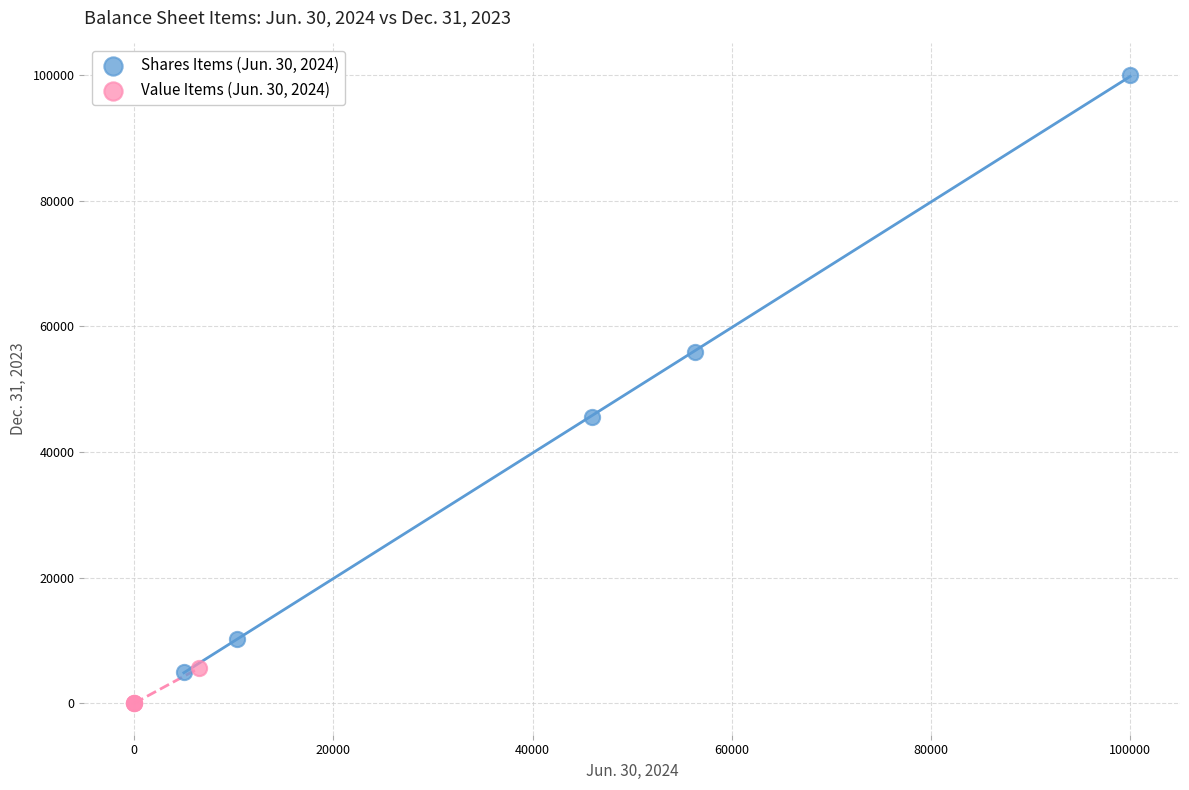

Which series contains the lowest Y value?

Value Items (Jun. 30, 2024)